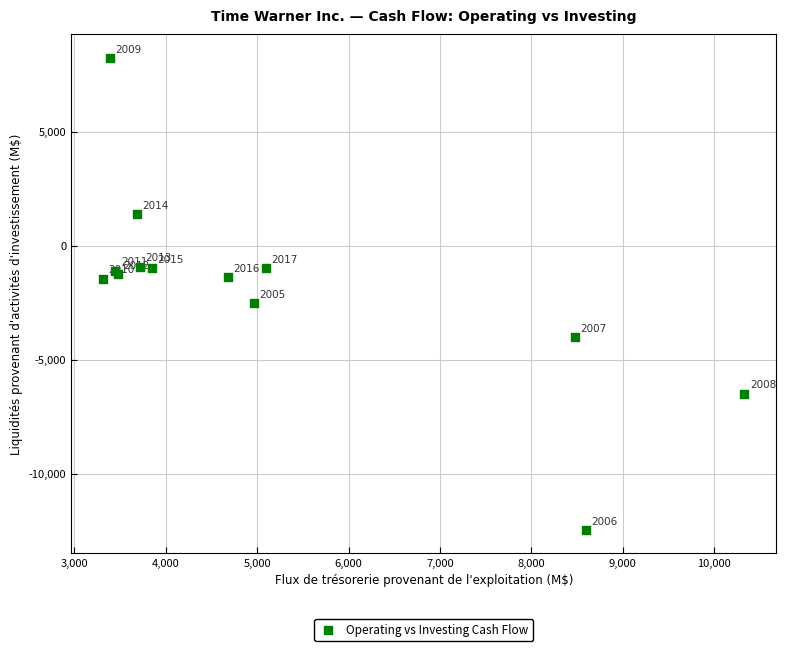

What Y value in the scatter plot is closest to -2115?

-2496